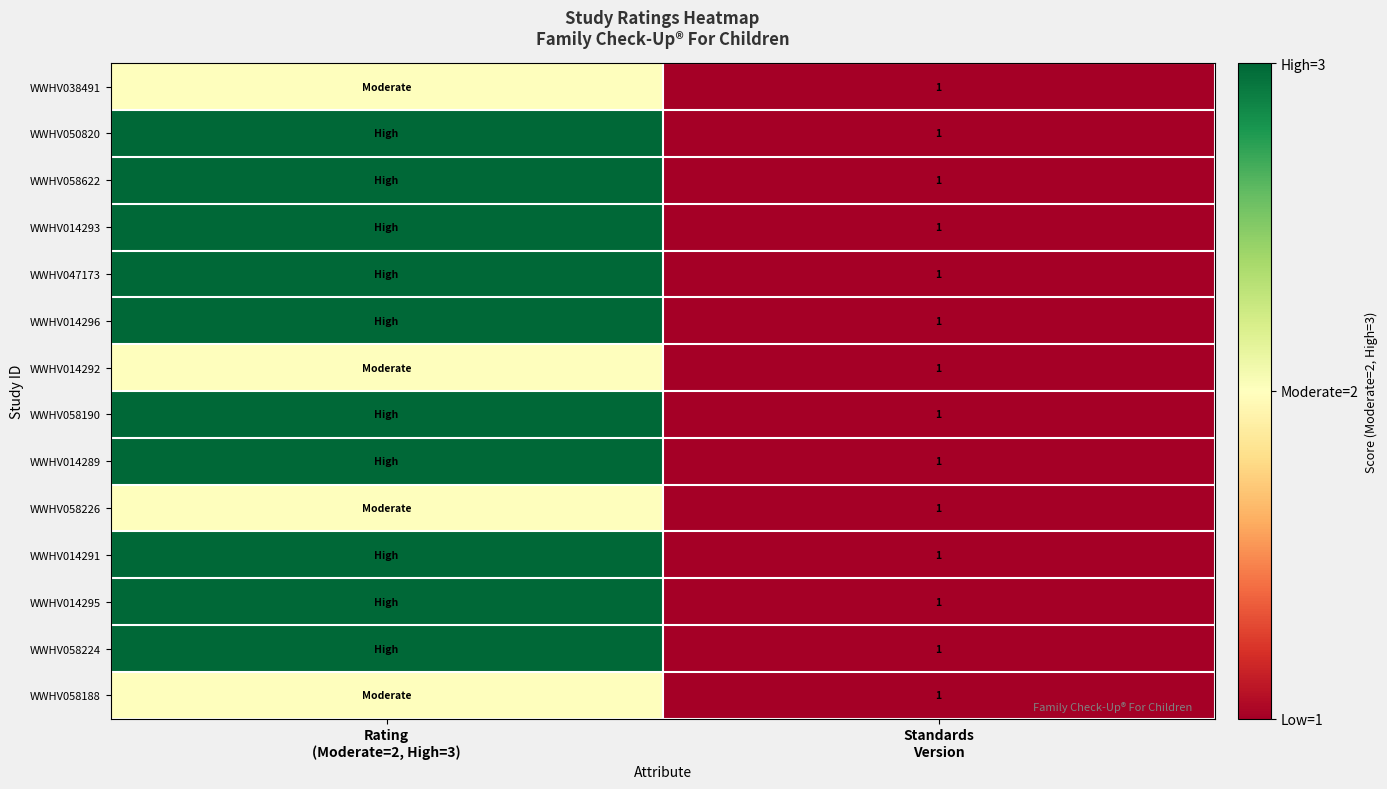

What is the minimum value for WWHV050820?

1